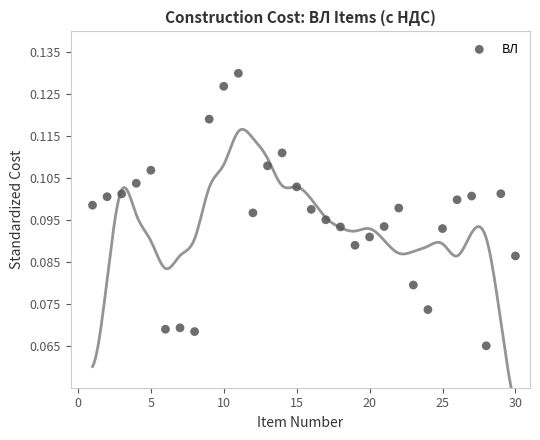

What is the range of X values (max minus min)?

29.0